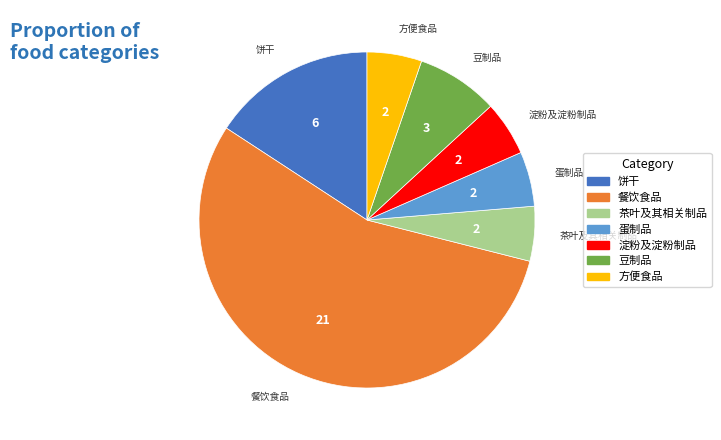

Does any single category account for the majority?

Yes